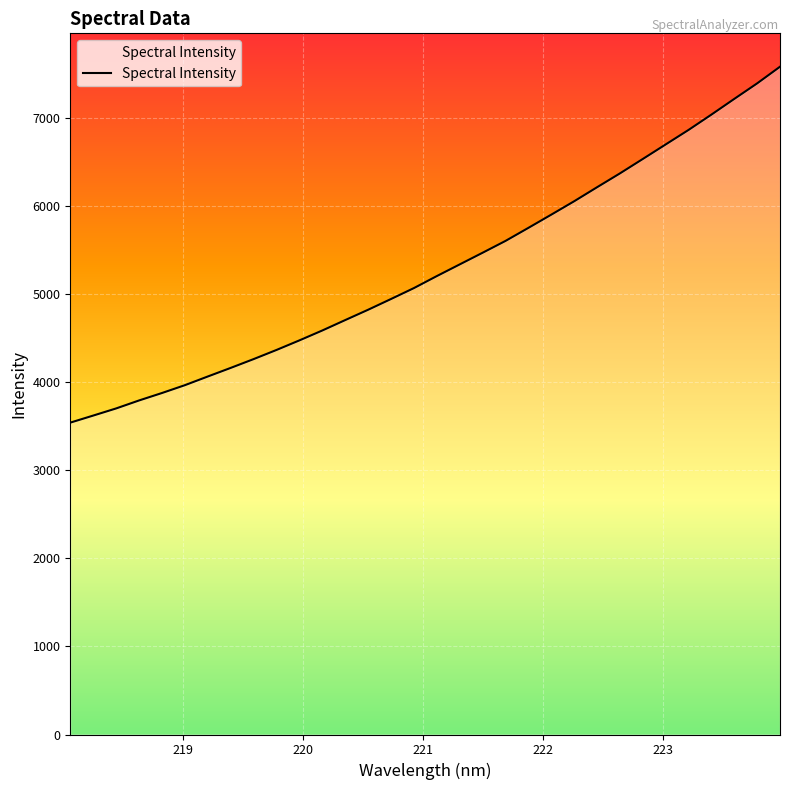

Is it true that the value at 221.3083 is 5340.2?

True